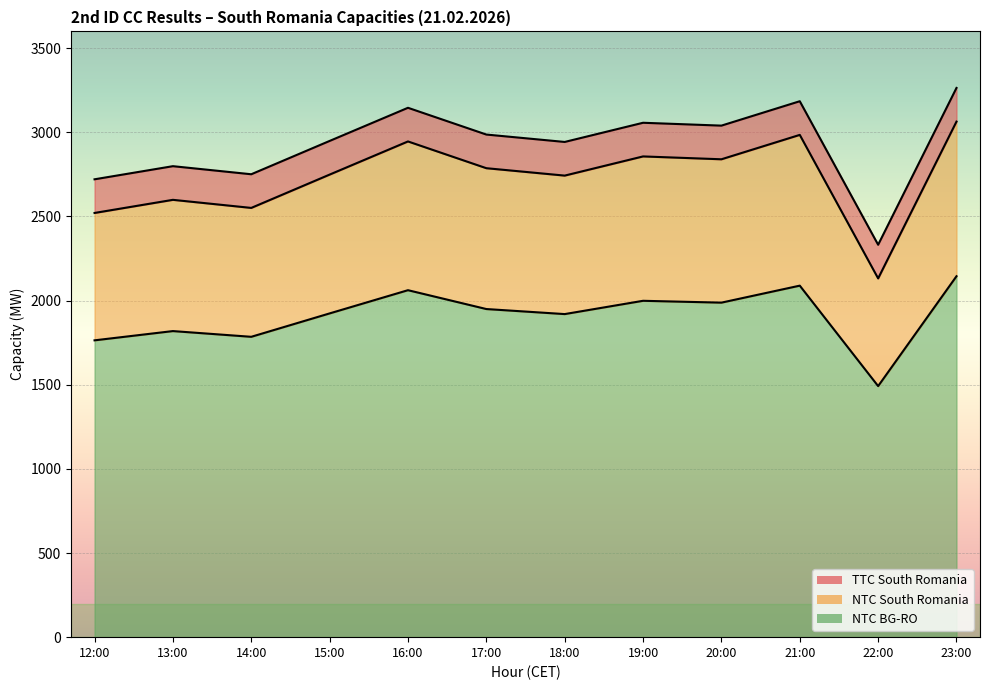

How many lines are shown in the chart?

3